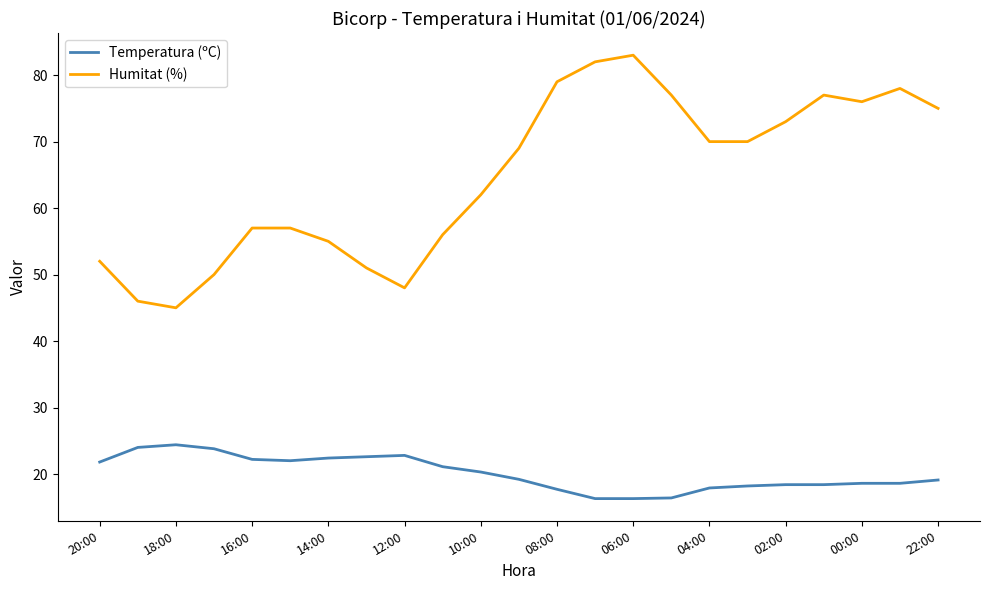

True or false: Temperatura (ºC) and Humitat (%) cross at least once.

False